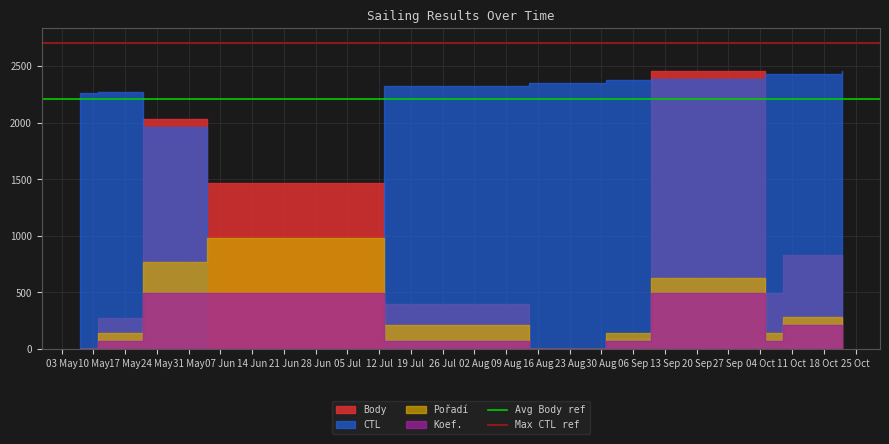

What is the minimum value for Avg Body ref?

2210.4